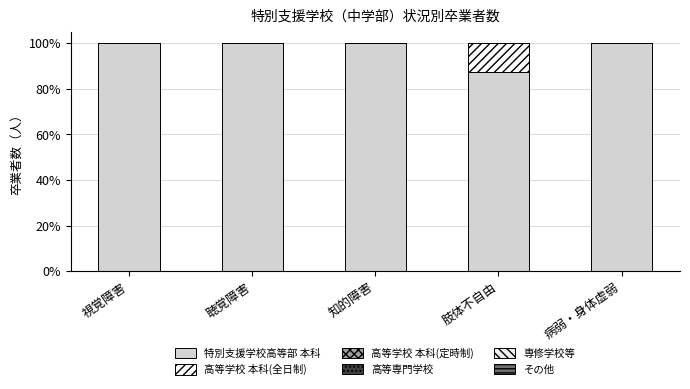

What is the difference between the 特別支援学校高等部 本科 values at 病弱・身体虚弱 and 肢体不自由?

12.5